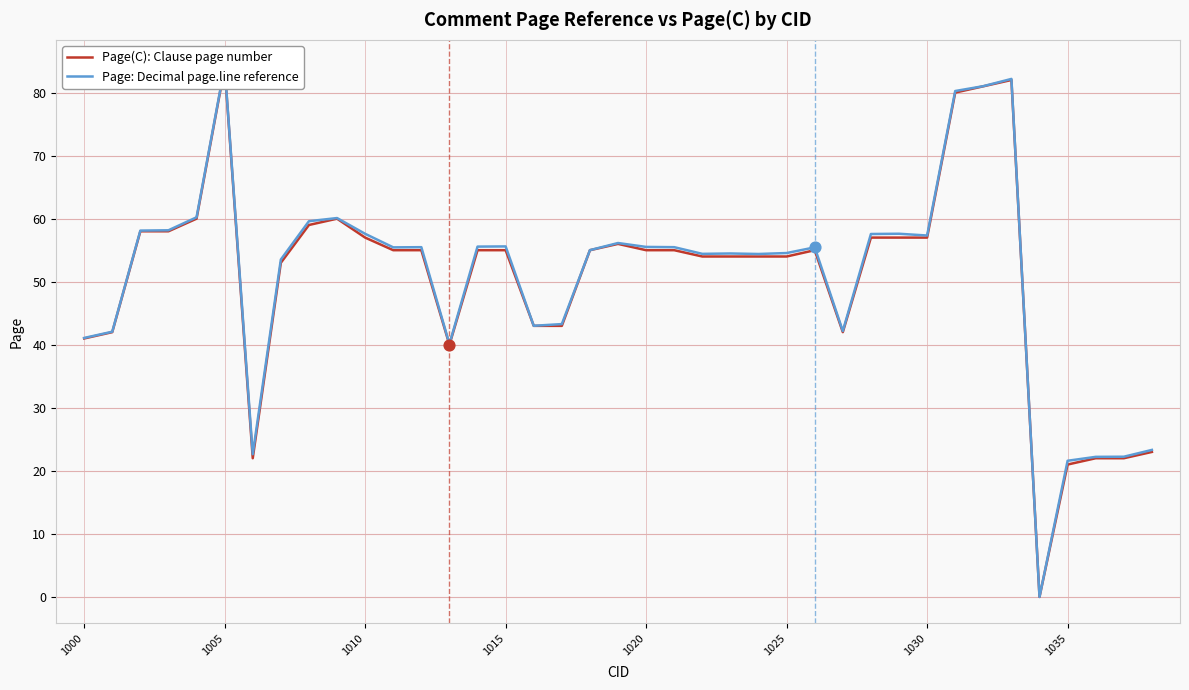

At how many categories does at least one series exceed 15?

38